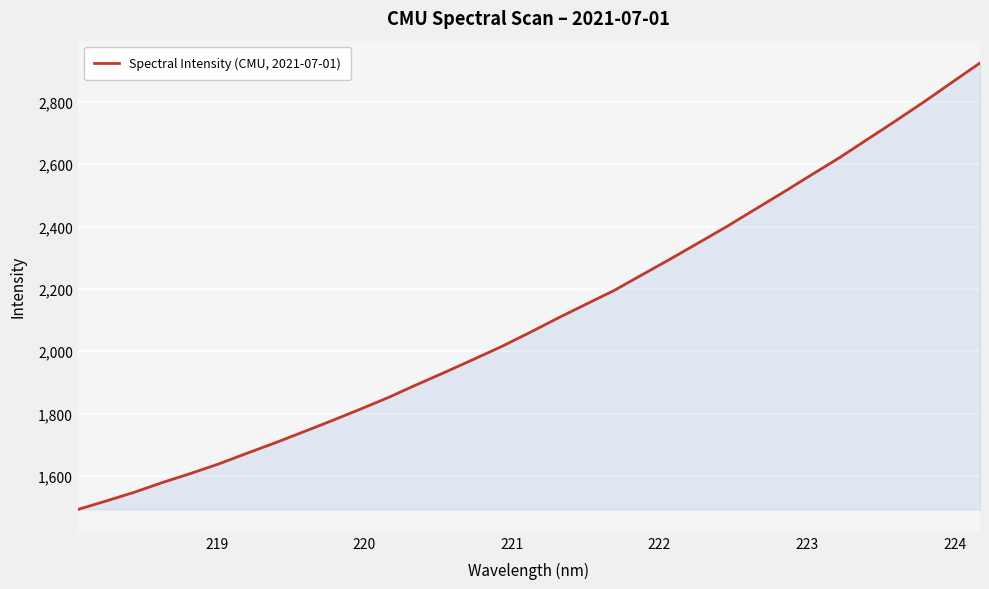

What is the greatest value displayed?

2925.0